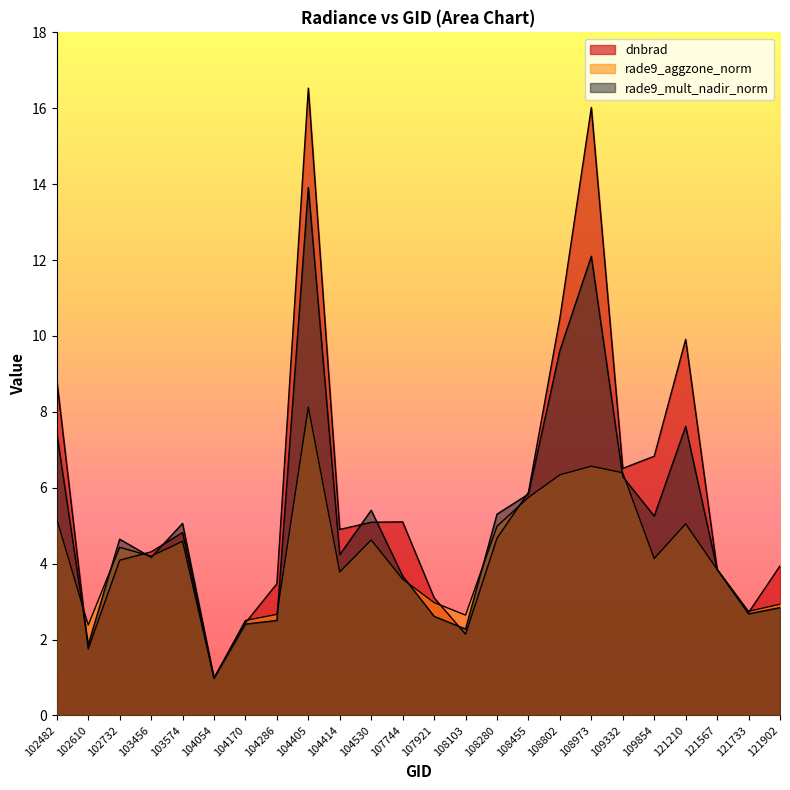

How many lines are shown in the chart?

3